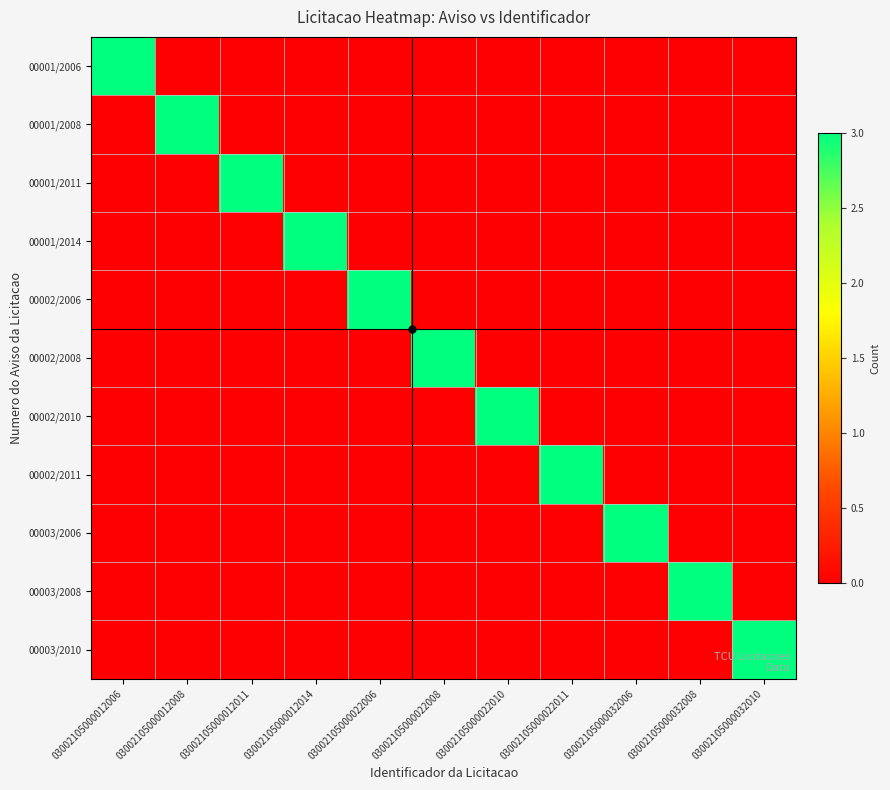

Which label corresponds to the largest value in the chart?

03002105000012006